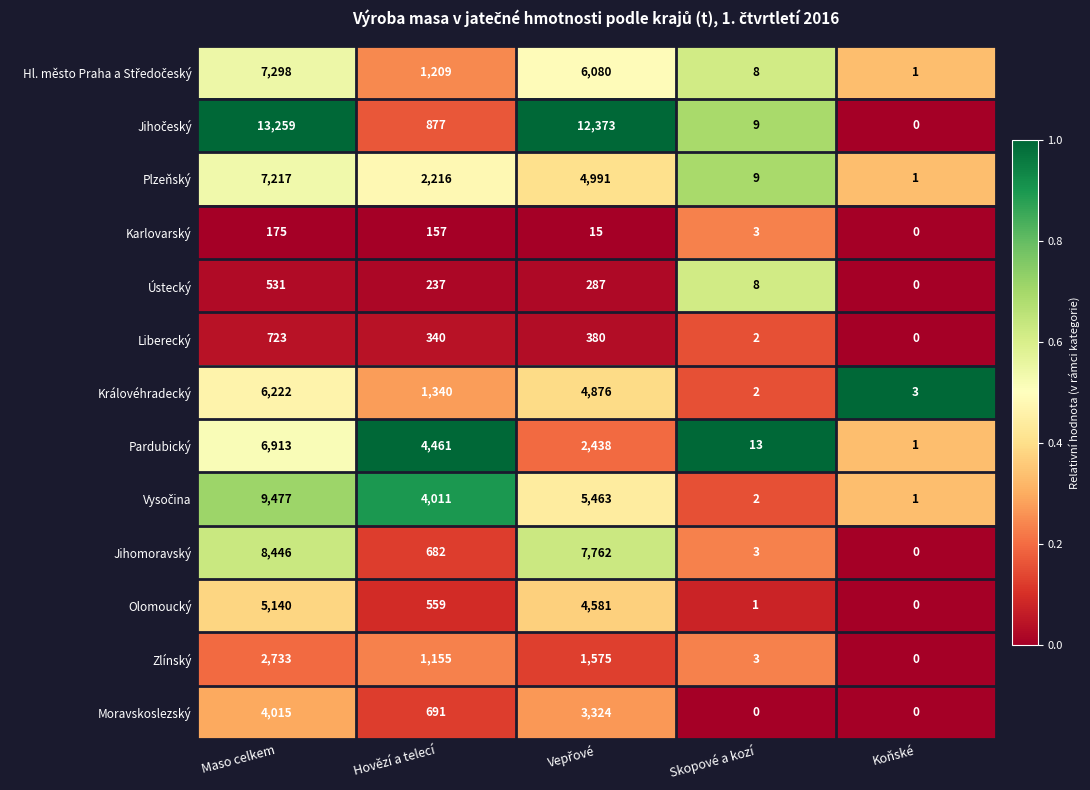

True or false: Liberecký has a value of 723 at Maso celkem.

True